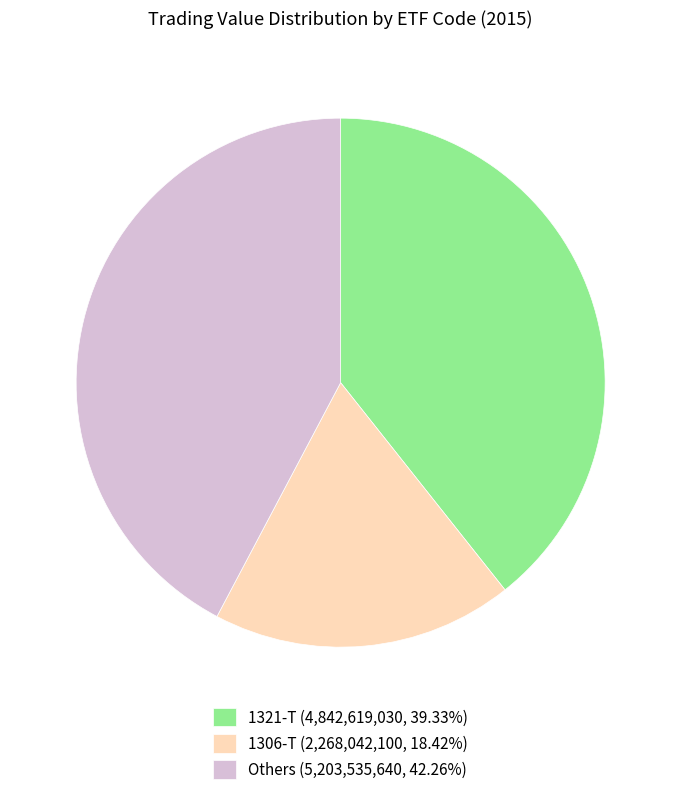

Approximately how many times larger is the value at Others (5,203,535,640, 42.26%) compared to 1321-T (4,842,619,030, 39.33%)?

1.1